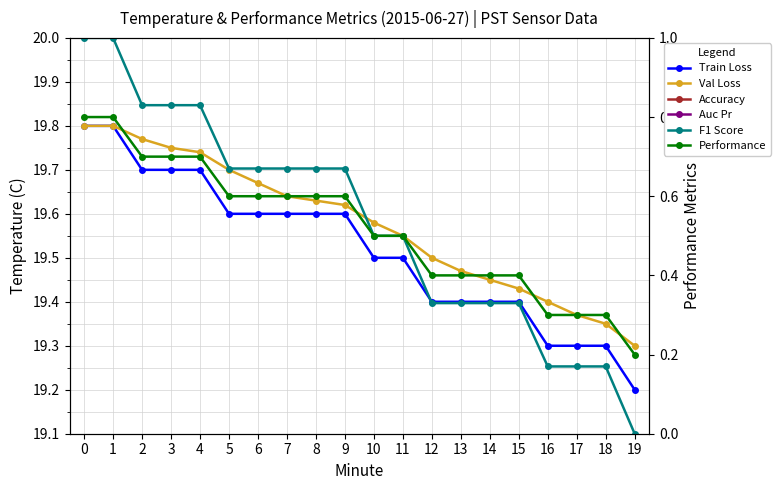

What is the total value across all series at 14?

78.8